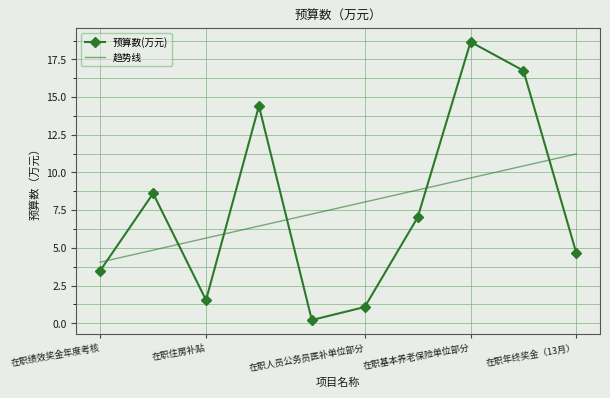

True or false: 预算数(万元) has more than 0 interior local peaks.

True